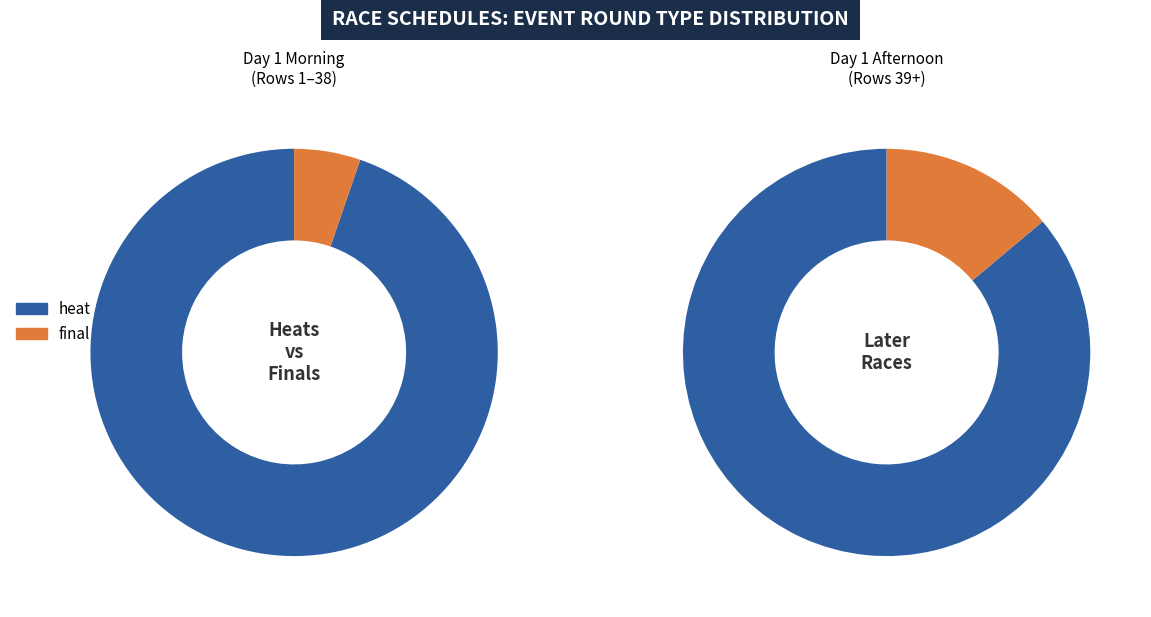

Rank the categories by value from lowest to highest.

final, heat